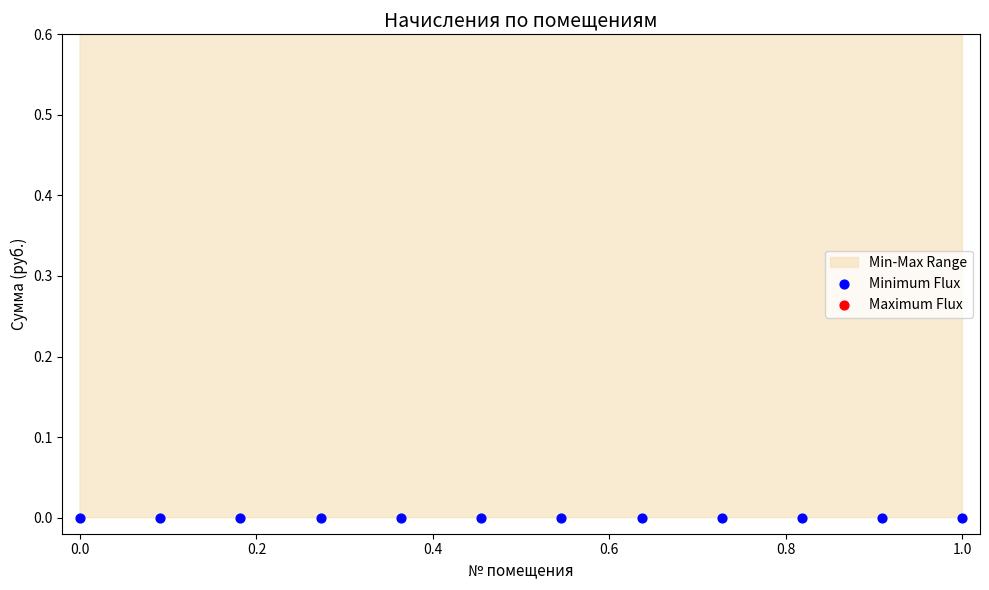

Which series reaches the minimum Y coordinate?

Minimum Flux